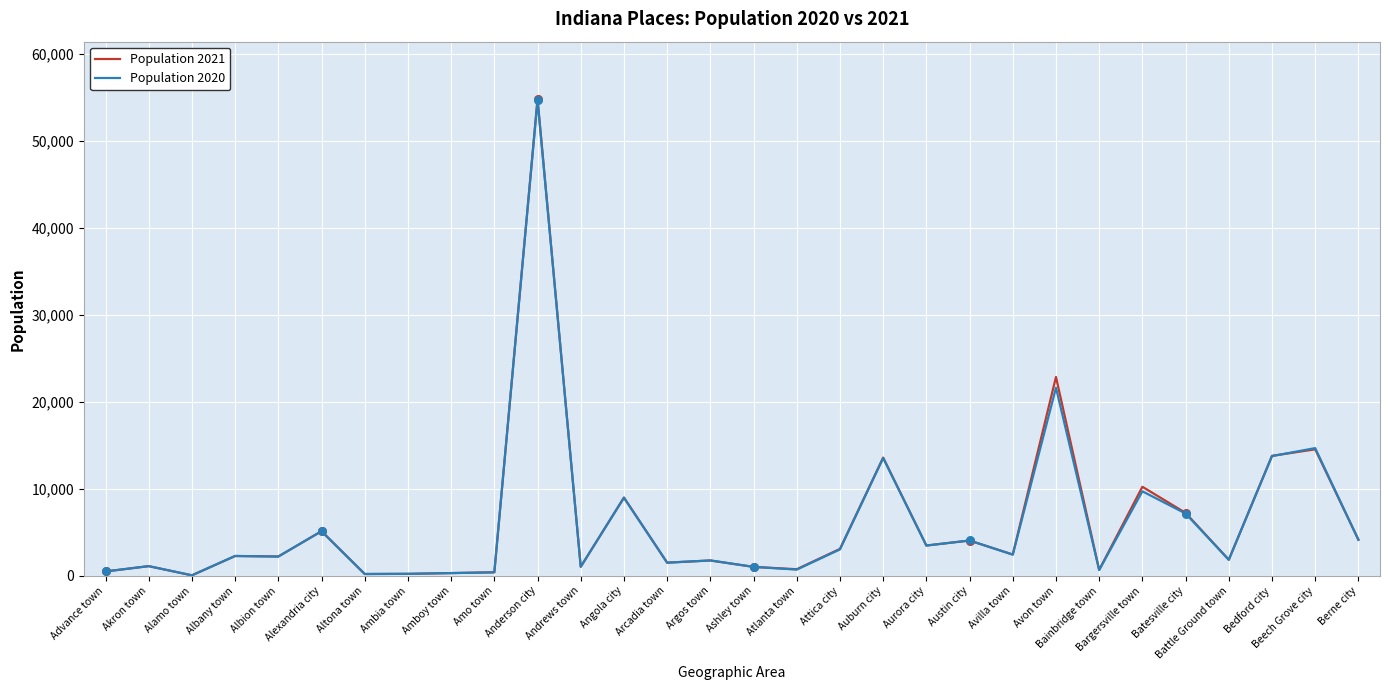

Which series has the widest spread of values?

Population 2021